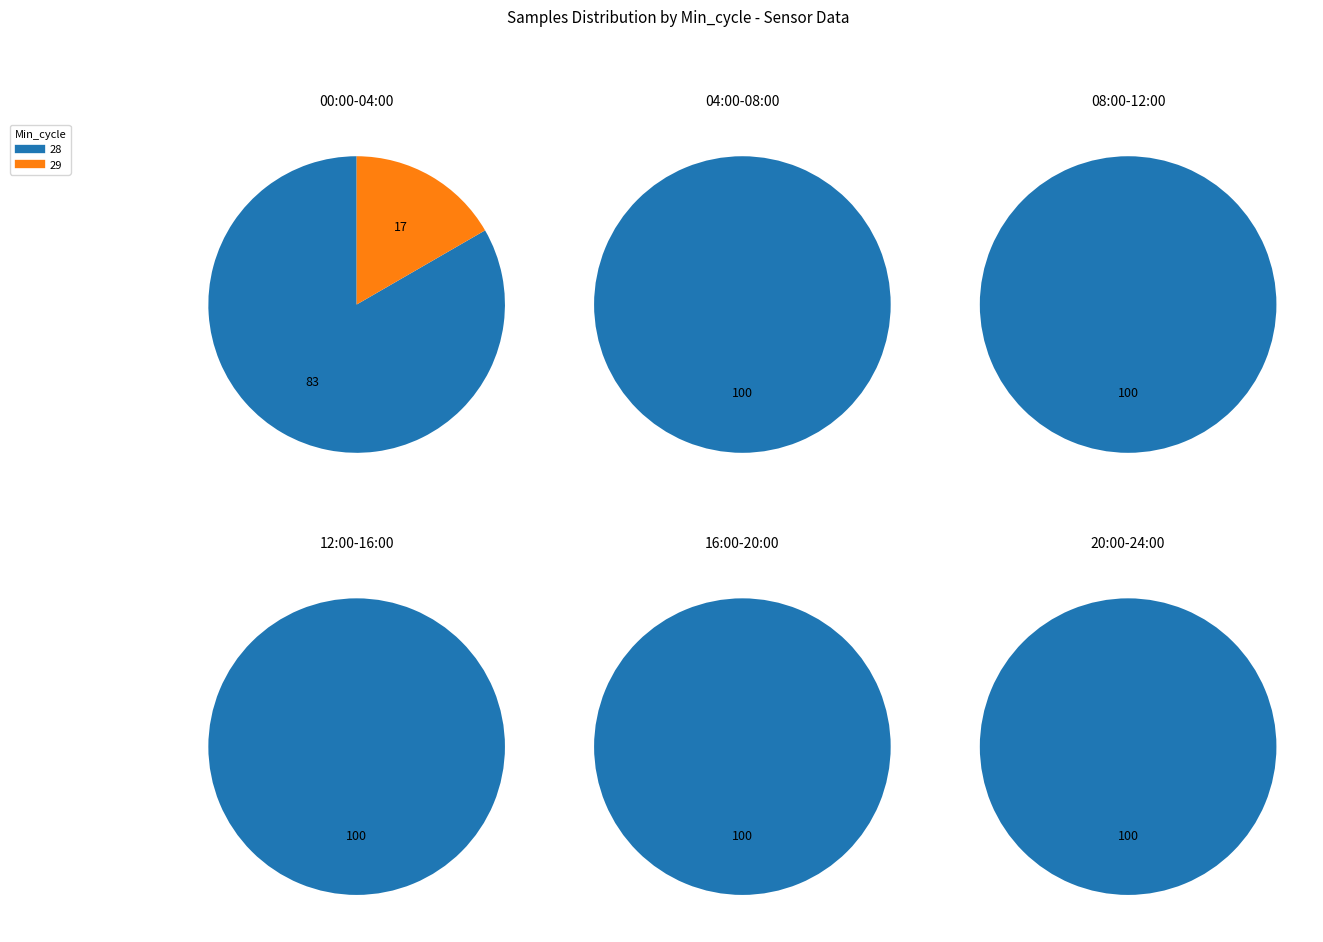

What is the smallest slice in the pie chart?

28